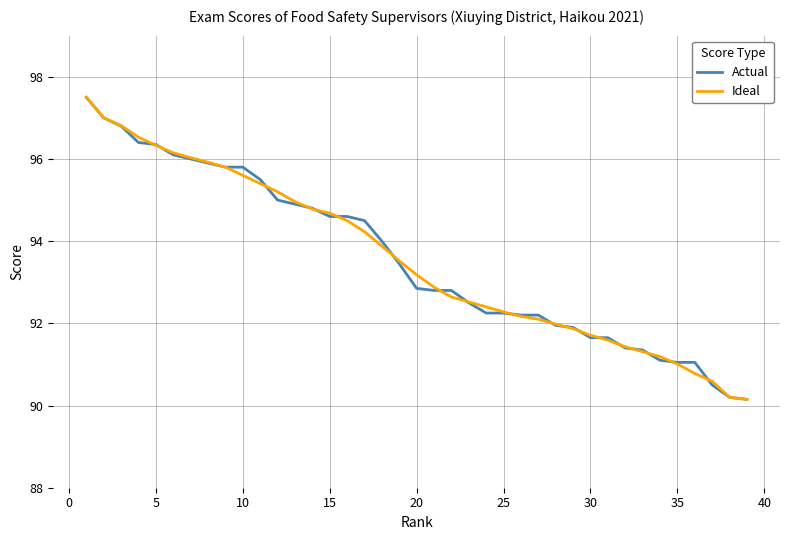

What is the minimum value for Actual?

90.2